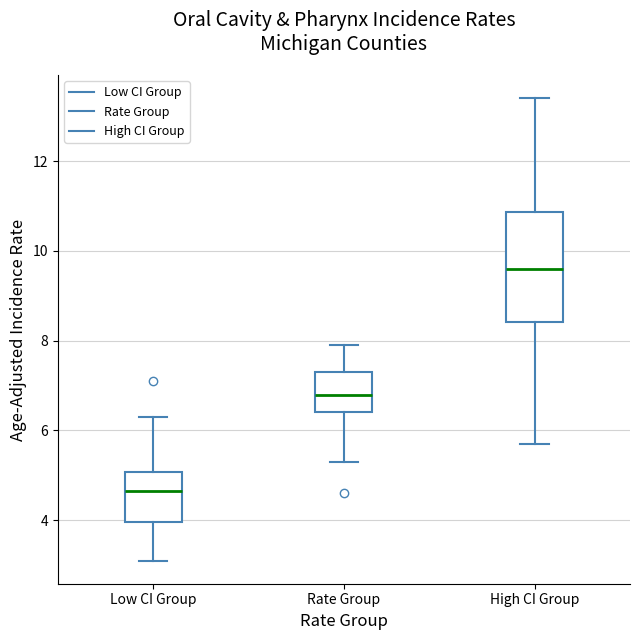

Which box is the tallest, from its lower edge to its upper edge?

High CI Group